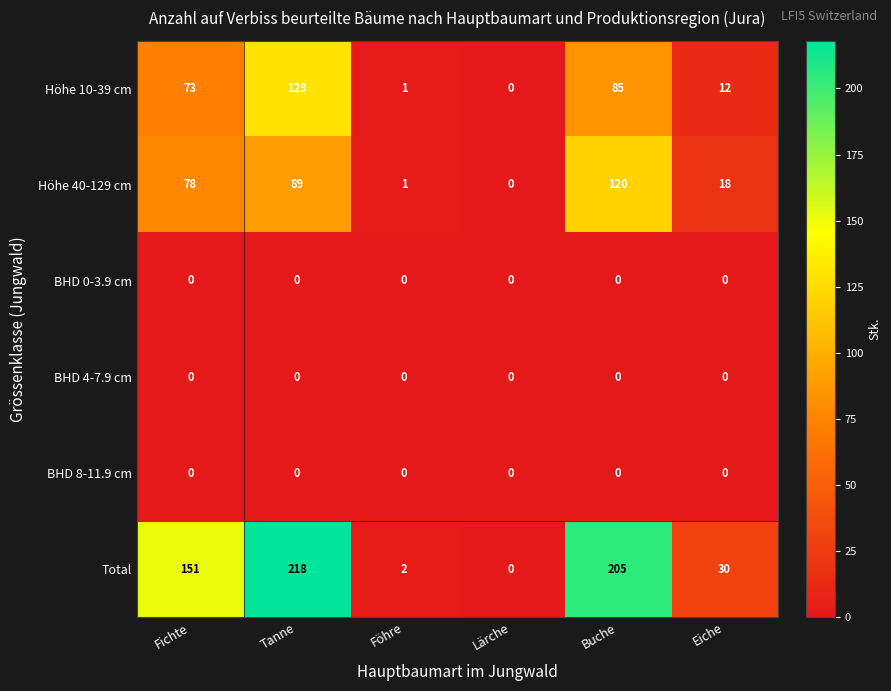

What is the maximum value for Höhe 40-129 cm?

120